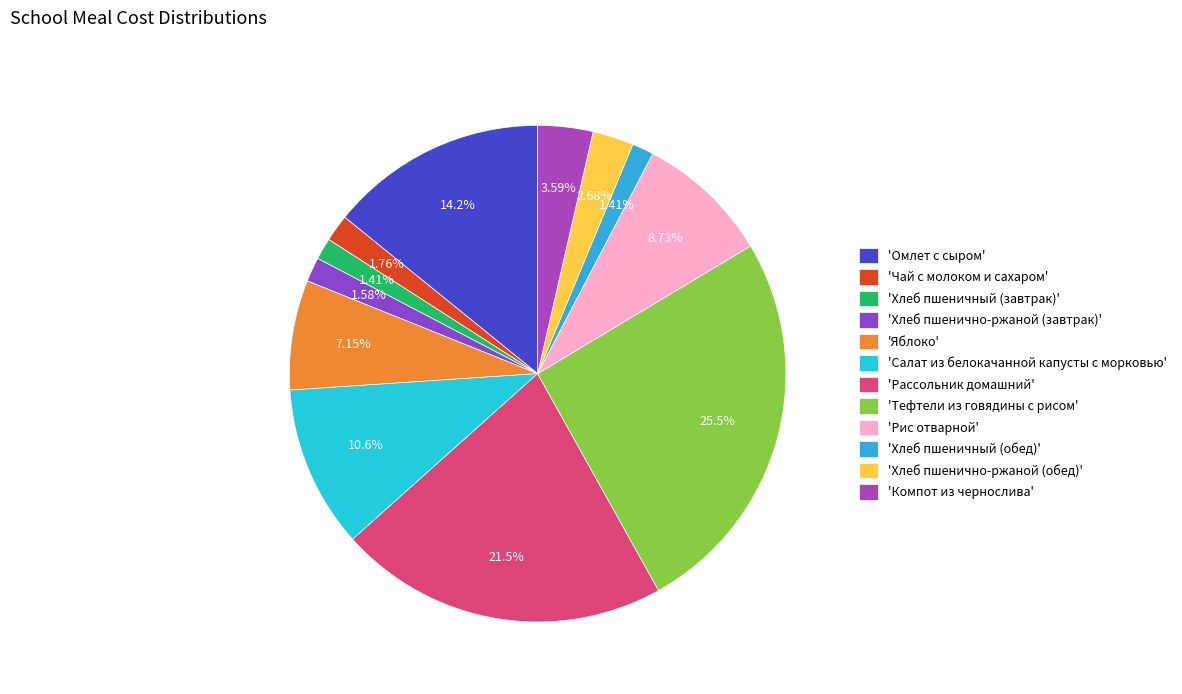

Is there any slice that represents more than half of the pie?

No